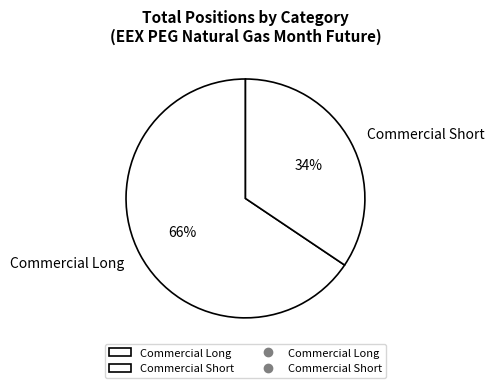

Is it true that Commercial Long is 66% of the pie?

True